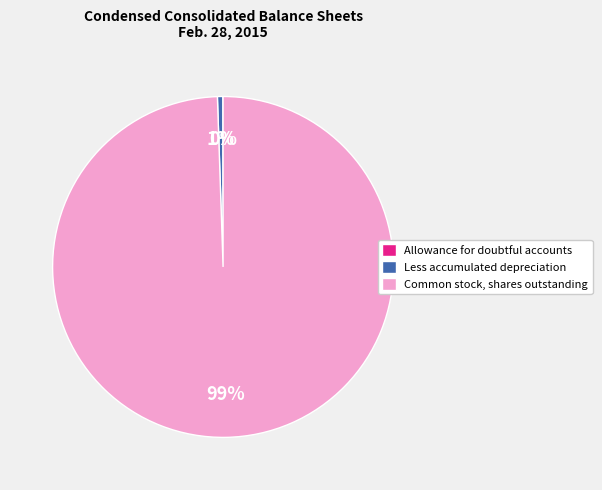

Which slice is the largest?

Common stock, shares outstanding